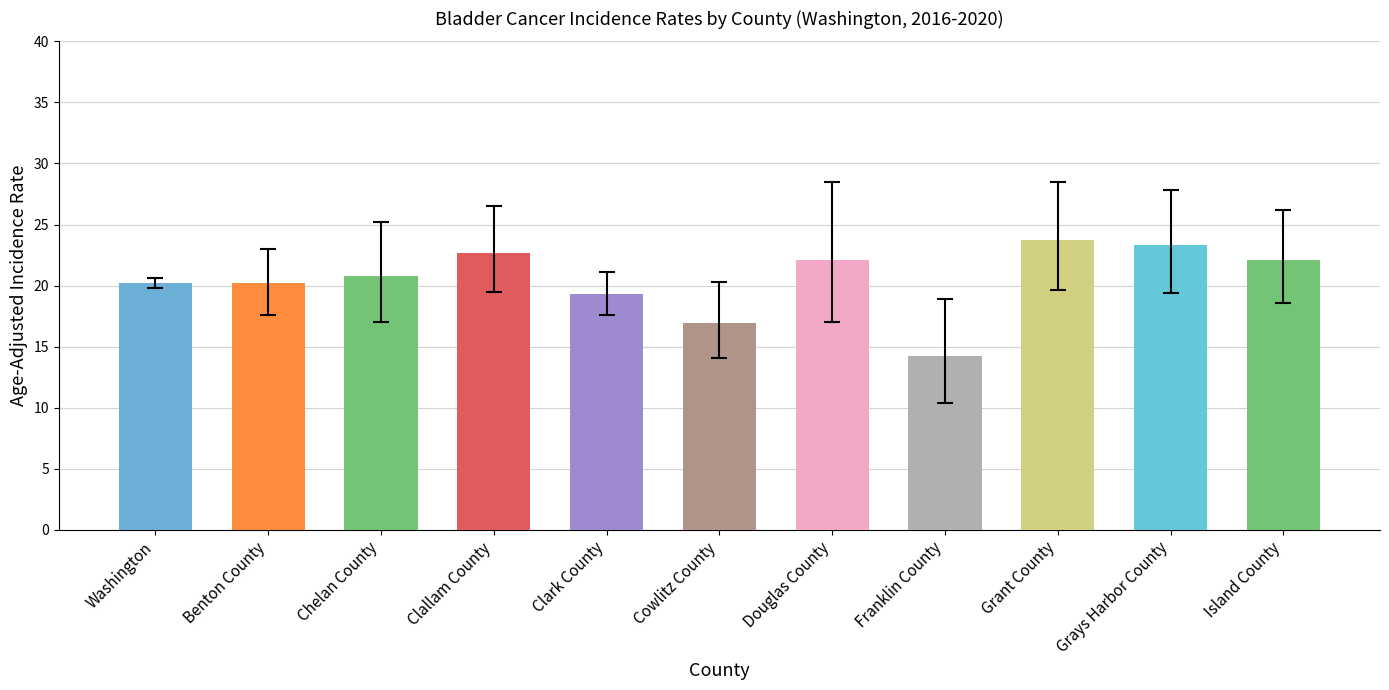

At which label does the data first exceed 20?

Washington